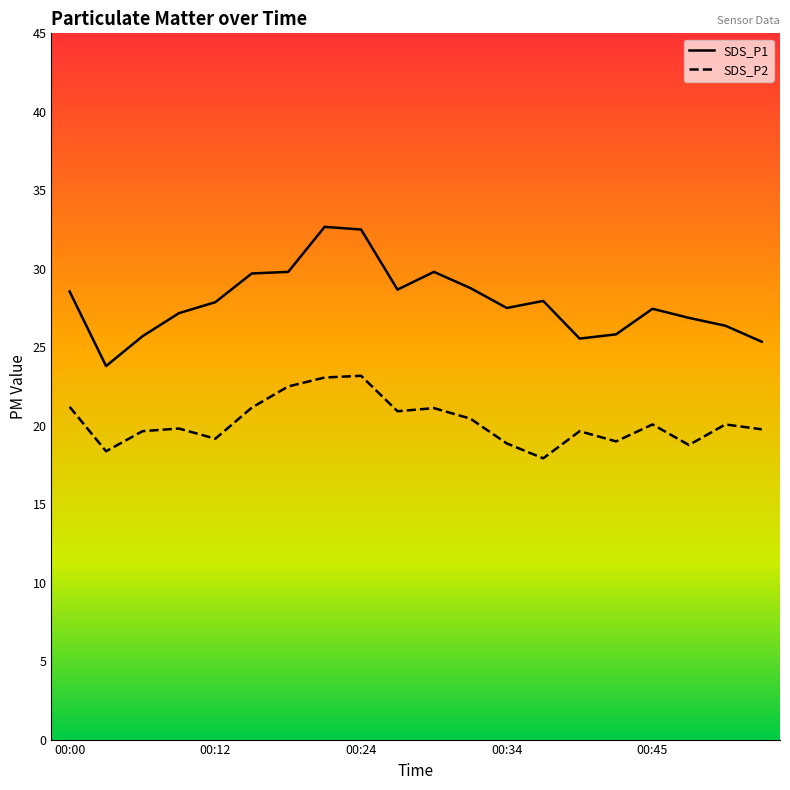

Rank the series at 00:45 from highest to lowest value.

SDS_P1, SDS_P2